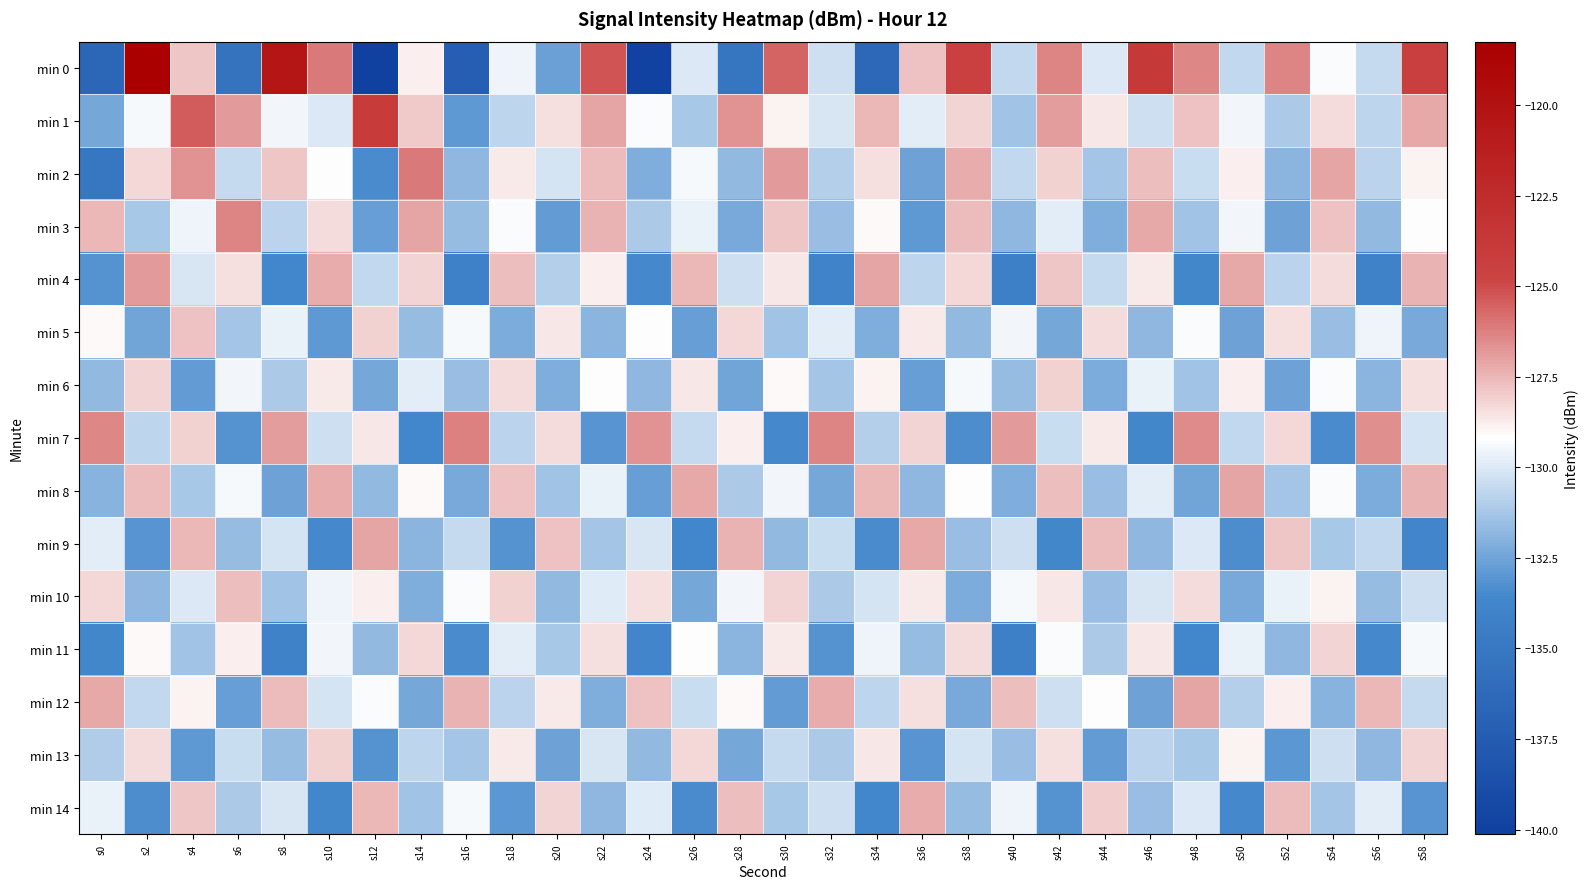

Reading left to right, extract all data points from this chart.

min 0: s0=-136.6	s2=-118.3	s4=-127.9	s6=-135.4	s8=-120.4	s10=-126.0	s12=-140.1	s14=-128.8	s16=-137.3	s18=-129.6	s20=-132.6	s22=-125.2	s24=-139.8	s26=-130.0	s28=-135.2	s30=-125.6	s32=-130.4	s34=-136.4	s36=-127.8	s38=-124.6	s40=-130.6	s42=-126.4	s44=-130.0	s46=-123.8	s48=-126.4	s50=-130.6	s52=-126.3	s54=-129.3	s56=-130.5	s58=-124.3
min 1: s0=-132.4	s2=-129.4	s4=-125.4	s6=-126.8	s8=-129.5	s10=-130.0	s12=-124.0	s14=-128.0	s16=-132.9	s18=-130.7	s20=-128.5	s22=-127.1	s24=-129.3	s26=-131.2	s28=-126.7	s30=-128.9	s32=-130.1	s34=-127.5	s36=-129.8	s38=-128.2	s40=-131.4	s42=-126.9	s44=-128.6	s46=-130.3	s48=-127.8	s50=-129.5	s52=-131.1	s54=-128.4	s56=-130.7	s58=-127.2
min 2: s0=-135.1	s2=-128.3	s4=-126.7	s6=-130.5	s8=-127.9	s10=-129.2	s12=-133.4	s14=-126.1	s16=-131.8	s18=-128.7	s20=-130.2	s22=-127.6	s24=-132.1	s26=-129.4	s28=-131.7	s30=-126.8	s32=-130.9	s34=-128.5	s36=-132.6	s38=-127.3	s40=-130.6	s42=-128.1	s44=-131.3	s46=-127.7	s48=-130.4	s50=-128.8	s52=-131.9	s54=-127.1	s56=-130.8	s58=-128.9
min 3: s0=-127.5	s2=-131.2	s4=-129.6	s6=-126.3	s8=-130.8	s10=-128.4	s12=-132.7	s14=-127.1	s16=-131.6	s18=-129.3	s20=-132.8	s22=-127.4	s24=-131.1	s26=-129.7	s28=-132.3	s30=-127.9	s32=-131.5	s34=-129.1	s36=-132.9	s38=-127.6	s40=-131.8	s42=-129.8	s44=-132.1	s46=-127.2	s48=-131.4	s50=-129.5	s52=-132.6	s54=-127.8	s56=-131.7	s58=-129.2
min 4: s0=-133.2	s2=-126.8	s4=-130.1	s6=-128.5	s8=-133.7	s10=-127.3	s12=-130.6	s14=-128.2	s16=-134.1	s18=-127.7	s20=-130.9	s22=-128.8	s24=-133.5	s26=-127.5	s28=-130.3	s30=-128.6	s32=-133.9	s34=-127.1	s36=-130.7	s38=-128.3	s40=-134.3	s42=-127.9	s44=-130.5	s46=-128.7	s48=-133.6	s50=-127.2	s52=-130.8	s54=-128.4	s56=-134.0	s58=-127.4
min 5: s0=-129.1	s2=-132.5	s4=-127.8	s6=-131.3	s8=-129.7	s10=-132.9	s12=-128.1	s14=-131.6	s16=-129.4	s18=-132.2	s20=-128.6	s22=-131.9	s24=-129.2	s26=-132.7	s28=-128.3	s30=-131.4	s32=-129.8	s34=-132.1	s36=-128.7	s38=-131.7	s40=-129.5	s42=-132.4	s44=-128.4	s46=-131.8	s48=-129.3	s50=-132.6	s52=-128.5	s54=-131.5	s56=-129.6	s58=-132.3
min 6: s0=-131.7	s2=-128.2	s4=-132.8	s6=-129.5	s8=-131.1	s10=-128.7	s12=-132.4	s14=-129.8	s16=-131.5	s18=-128.4	s20=-132.1	s22=-129.2	s24=-131.8	s26=-128.6	s28=-132.5	s30=-129.1	s32=-131.3	s34=-128.9	s36=-132.7	s38=-129.4	s40=-131.6	s42=-128.1	s44=-132.2	s46=-129.7	s48=-131.4	s50=-128.8	s52=-132.6	s54=-129.3	s56=-131.9	s58=-128.5
min 7: s0=-126.4	s2=-130.7	s4=-128.1	s6=-133.2	s8=-126.9	s10=-130.3	s12=-128.6	s14=-133.7	s16=-126.2	s18=-130.8	s20=-128.4	s22=-133.1	s24=-126.7	s26=-130.5	s28=-128.8	s30=-133.5	s32=-126.3	s34=-130.9	s36=-128.2	s38=-133.3	s40=-126.8	s42=-130.4	s44=-128.7	s46=-133.6	s48=-126.5	s50=-130.6	s52=-128.3	s54=-133.4	s56=-126.6	s58=-130.2
min 8: s0=-132.0	s2=-127.6	s4=-131.2	s6=-129.4	s8=-132.6	s10=-127.3	s12=-131.7	s14=-129.1	s16=-132.3	s18=-127.8	s20=-131.4	s22=-129.7	s24=-132.7	s26=-127.2	s28=-131.1	s30=-129.5	s32=-132.4	s34=-127.5	s36=-131.8	s38=-129.2	s40=-132.1	s42=-127.7	s44=-131.5	s46=-129.8	s48=-132.5	s50=-127.1	s52=-131.3	s54=-129.3	s56=-132.2	s58=-127.4
min 9: s0=-129.8	s2=-133.1	s4=-127.5	s6=-131.6	s8=-130.2	s10=-133.5	s12=-127.1	s14=-131.9	s16=-130.5	s18=-133.2	s20=-127.8	s22=-131.3	s24=-130.1	s26=-133.7	s28=-127.4	s30=-131.7	s32=-130.4	s34=-133.4	s36=-127.2	s38=-131.5	s40=-130.3	s42=-133.6	s44=-127.6	s46=-131.8	s48=-130.0	s50=-133.3	s52=-127.9	s54=-131.2	s56=-130.6	s58=-133.8
min 10: s0=-128.3	s2=-131.8	s4=-130.0	s6=-127.7	s8=-131.4	s10=-129.6	s12=-128.8	s14=-132.1	s16=-129.3	s18=-128.1	s20=-131.7	s22=-129.9	s24=-128.5	s26=-132.4	s28=-129.5	s30=-128.2	s32=-131.1	s34=-130.2	s36=-128.7	s38=-132.2	s40=-129.4	s42=-128.6	s44=-131.5	s46=-130.1	s48=-128.4	s50=-132.3	s52=-129.7	s54=-128.9	s56=-131.6	s58=-130.3
min 11: s0=-133.6	s2=-129.1	s4=-131.4	s6=-128.8	s8=-134.0	s10=-129.5	s12=-131.7	s14=-128.3	s16=-133.4	s18=-129.8	s20=-131.2	s22=-128.5	s24=-133.8	s26=-129.2	s28=-131.9	s30=-128.7	s32=-133.2	s34=-129.6	s36=-131.6	s38=-128.4	s40=-134.2	s42=-129.3	s44=-131.1	s46=-128.6	s48=-133.7	s50=-129.7	s52=-131.8	s54=-128.2	s56=-133.5	s58=-129.4
min 12: s0=-127.2	s2=-130.6	s4=-128.9	s6=-132.7	s8=-127.6	s10=-130.2	s12=-129.3	s14=-132.4	s16=-127.4	s18=-130.8	s20=-128.7	s22=-132.1	s24=-127.8	s26=-130.4	s28=-129.1	s30=-132.8	s32=-127.3	s34=-130.7	s36=-128.5	s38=-132.3	s40=-127.7	s42=-130.3	s44=-129.2	s46=-132.6	s48=-127.1	s50=-130.9	s52=-128.8	s54=-132.0	s56=-127.5	s58=-130.5
min 13: s0=-131.0	s2=-128.4	s4=-132.9	s6=-130.4	s8=-131.6	s10=-128.1	s12=-133.2	s14=-130.7	s16=-131.3	s18=-128.7	s20=-132.6	s22=-130.1	s24=-131.7	s26=-128.3	s28=-132.4	s30=-130.5	s32=-131.1	s34=-128.6	s36=-133.1	s38=-130.2	s40=-131.5	s42=-128.5	s44=-132.8	s46=-130.8	s48=-131.2	s50=-128.9	s52=-133.0	s54=-130.3	s56=-131.8	s58=-128.2
min 14: s0=-129.7	s2=-133.3	s4=-127.9	s6=-131.1	s8=-130.1	s10=-133.6	s12=-127.5	s14=-131.4	s16=-129.4	s18=-133.0	s20=-128.2	s22=-131.8	s24=-129.9	s26=-133.4	s28=-127.7	s30=-131.2	s32=-130.3	s34=-133.7	s36=-127.3	s38=-131.6	s40=-129.6	s42=-133.2	s44=-128.0	s46=-131.5	s48=-130.0	s50=-133.5	s52=-127.6	s54=-131.3	s56=-129.8	s58=-133.1